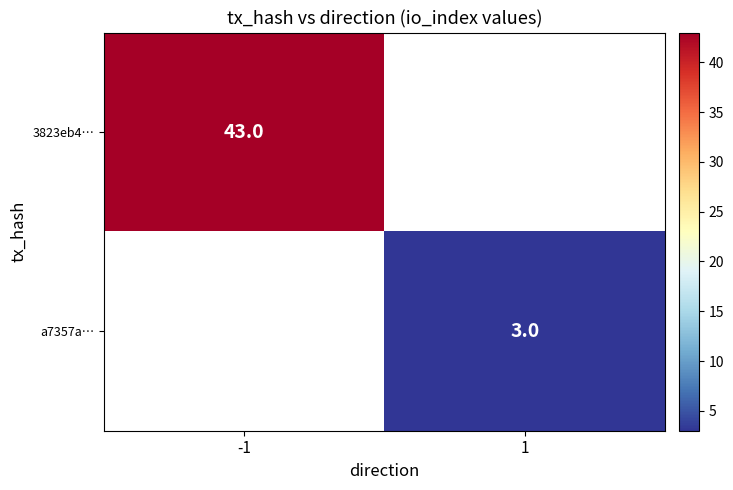

What is the smallest value displayed?

3.0